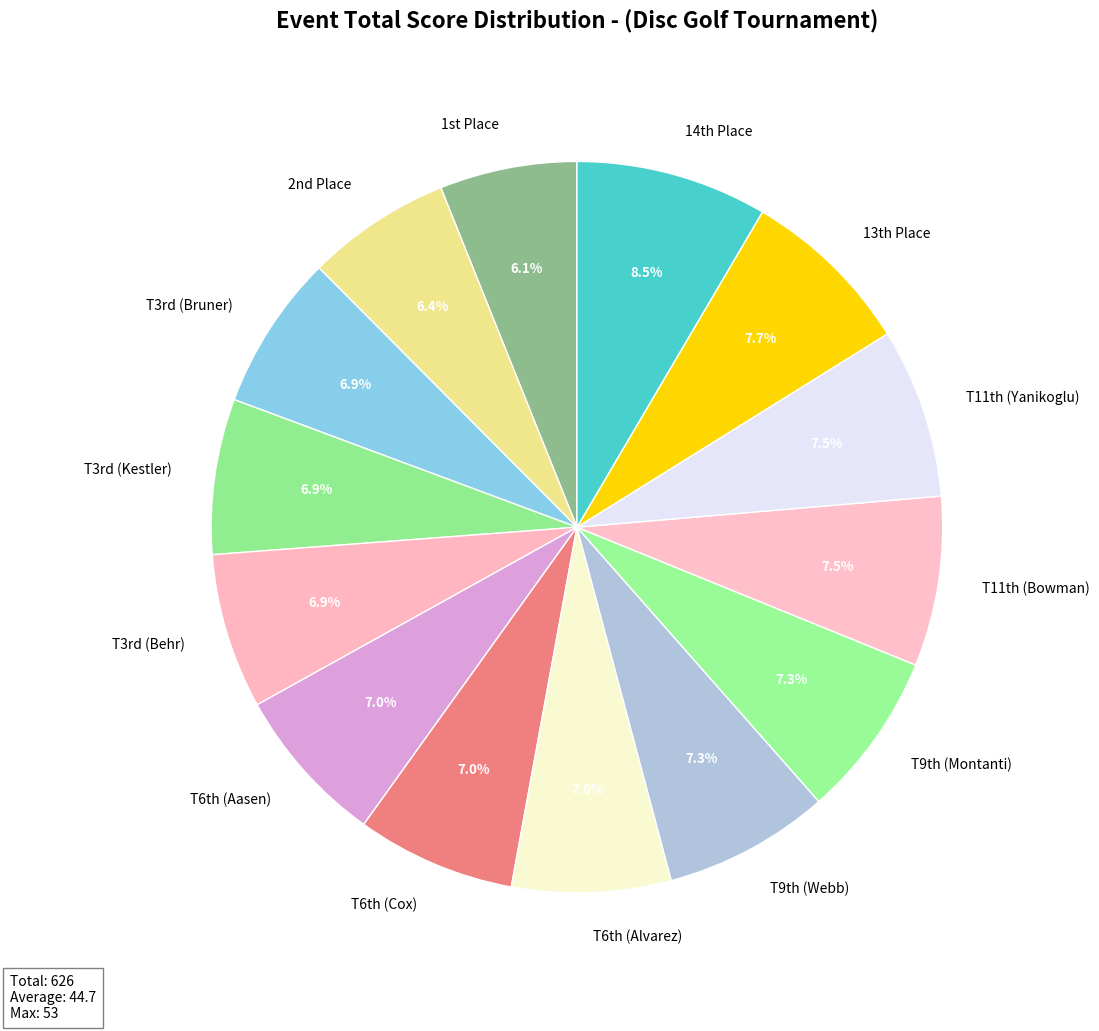

What is the largest slice in the pie chart?

14th Place